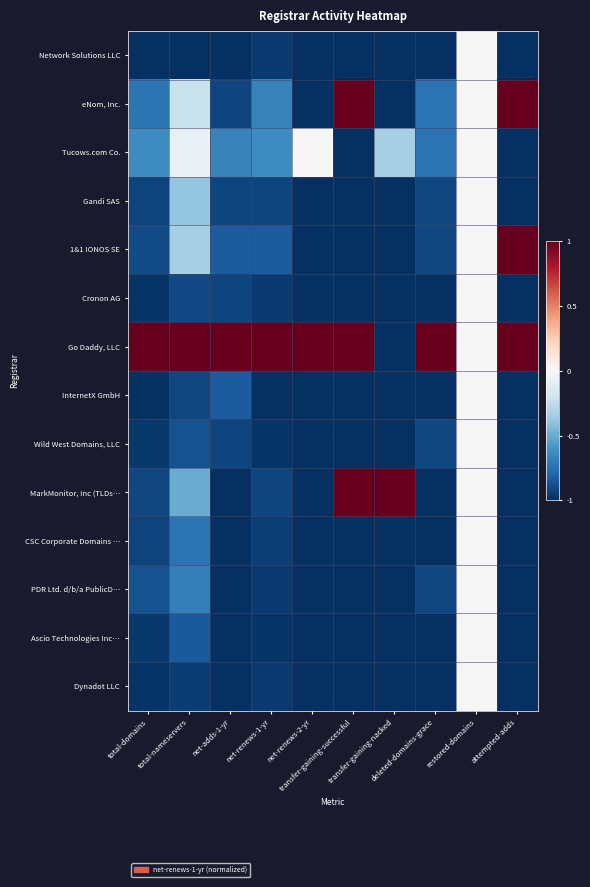

Count the number of data series in this chart.

14